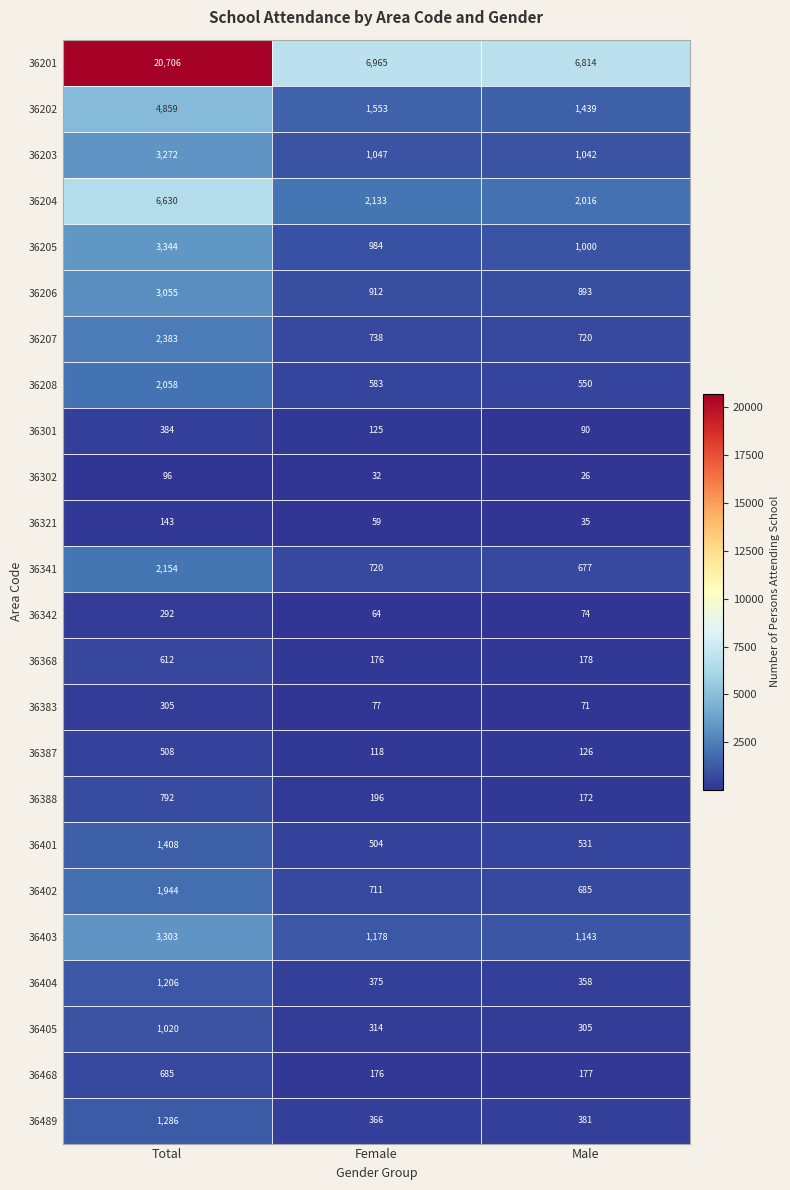

What is the difference between the maximum and second lowest values in the 36388 series?

596